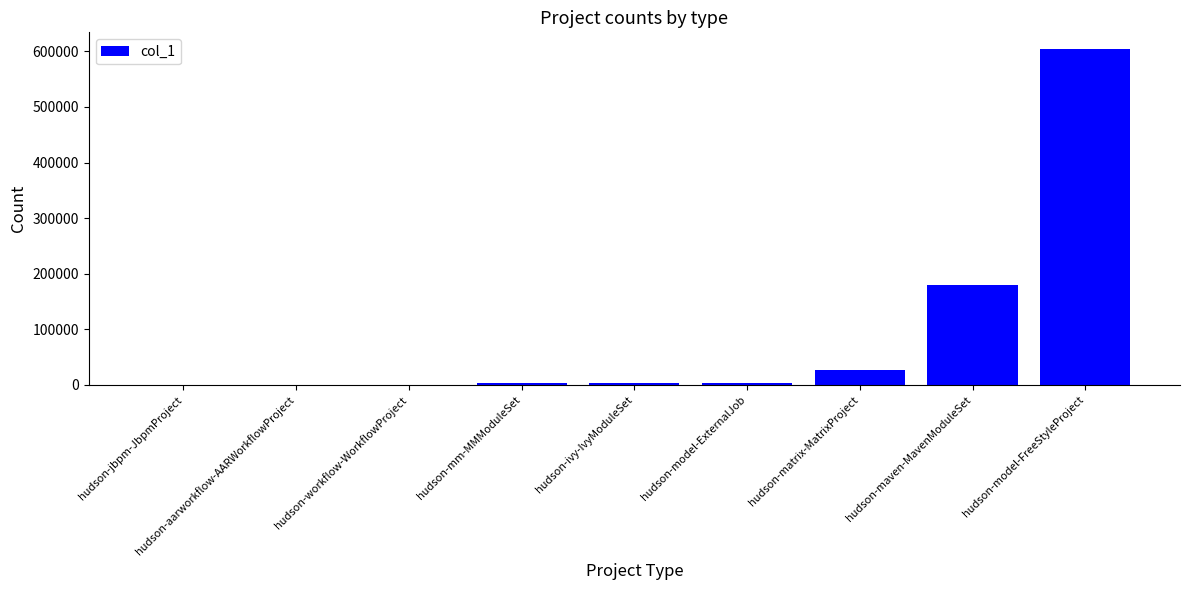

How many categories are shown in the chart?

9